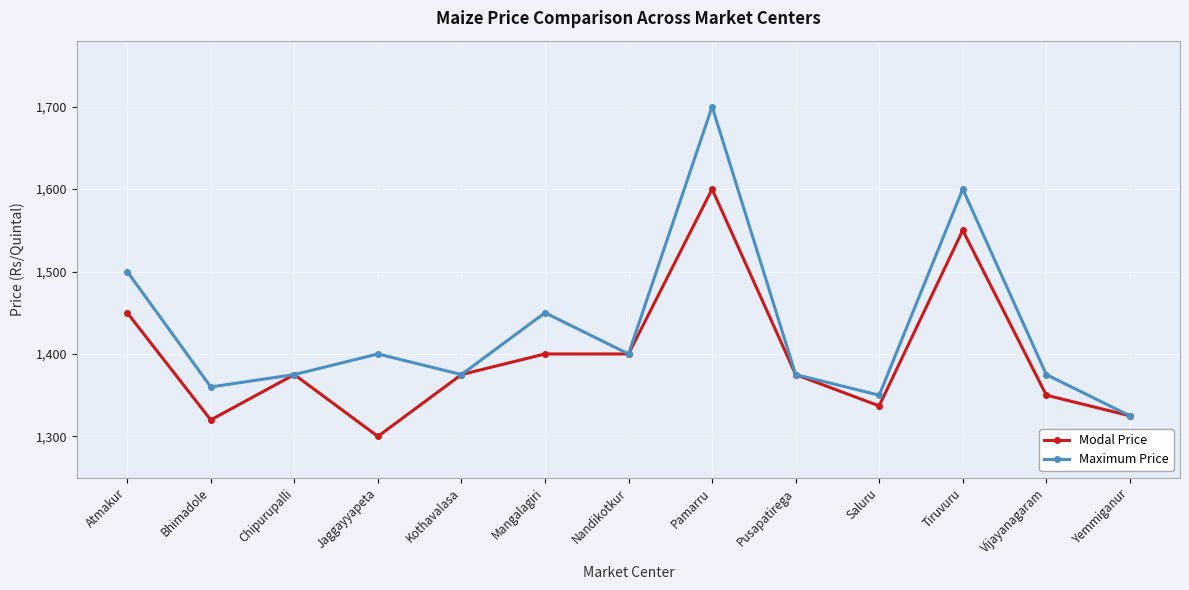

Which category has the lowest value in the Modal Price series?

Jaggayyapeta